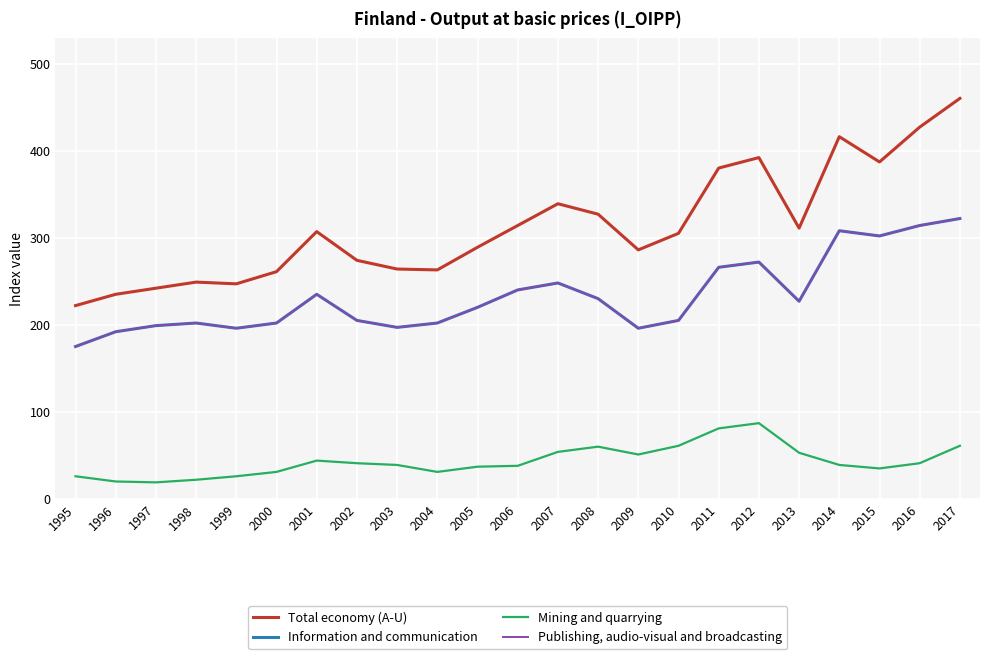

Does the chart display data point markers on the line(s)?

No